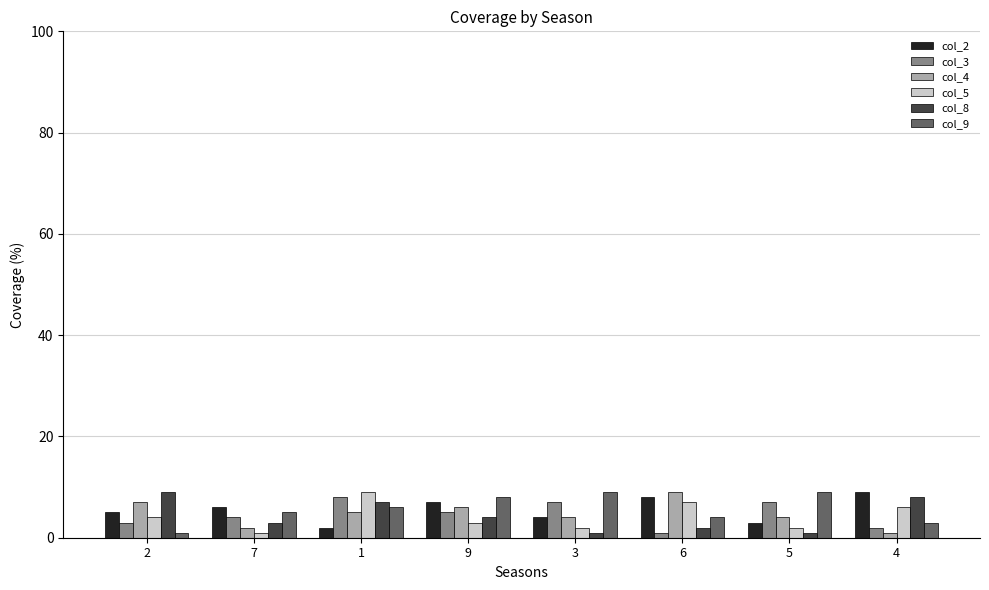

What position from the left is 5?

7